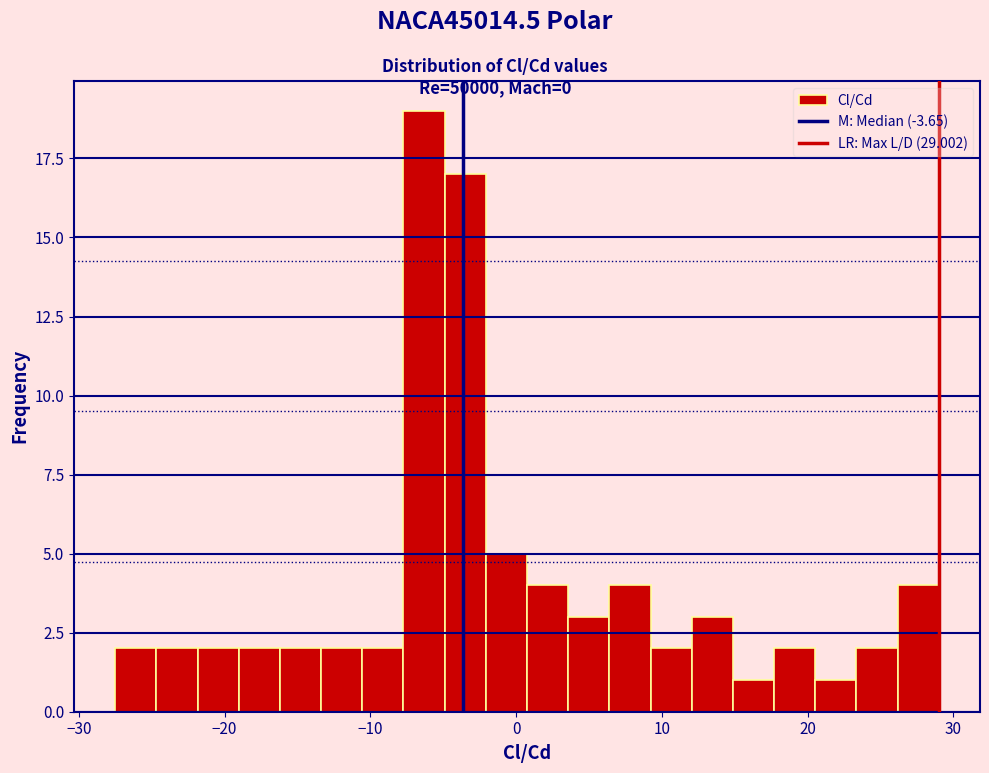

Around what value on the x-axis is the tallest bar? Give the approximate position of its centre, as read against the axis.

-6